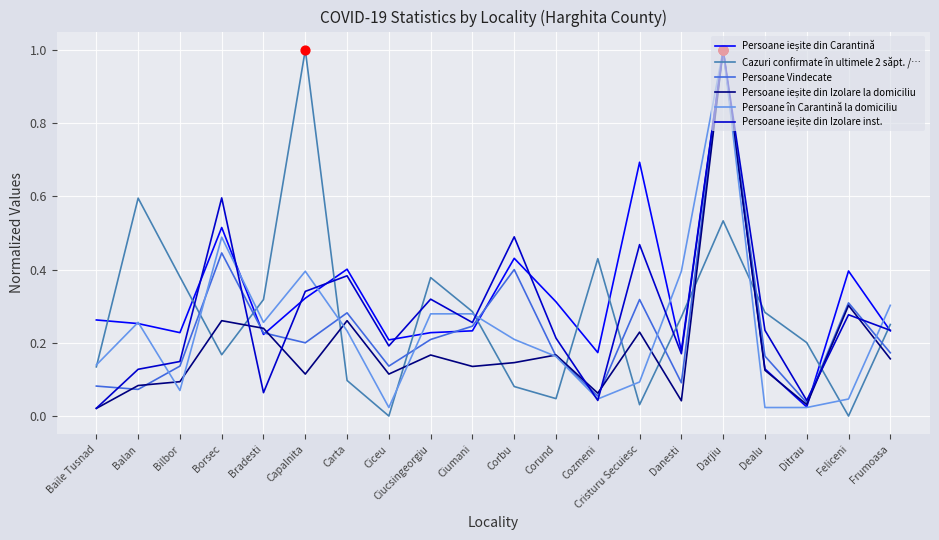

Is the value of Cazuri confirmate în ultimele 2 săpt. /… at Ciucsingeorgiu greater than the value of Persoane Vindecate at Darjiu?

No